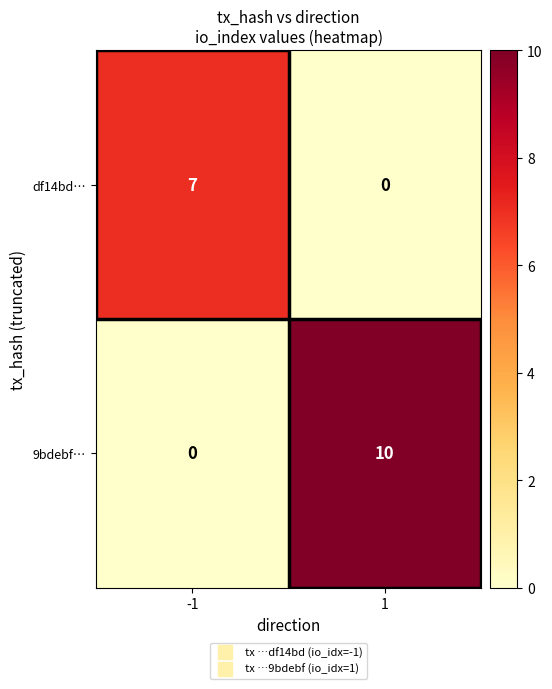

What is the average value of the 9bdebf… series?

5